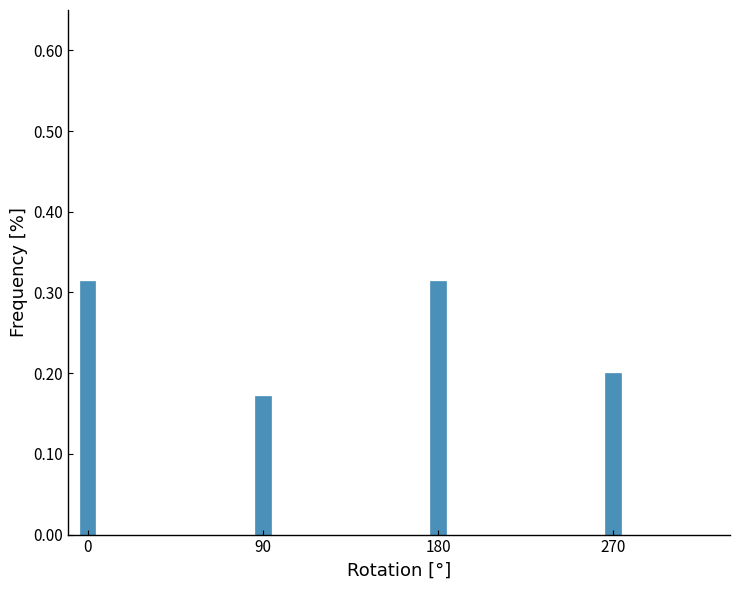

What is the change in value from 90 to 180?

+0.1